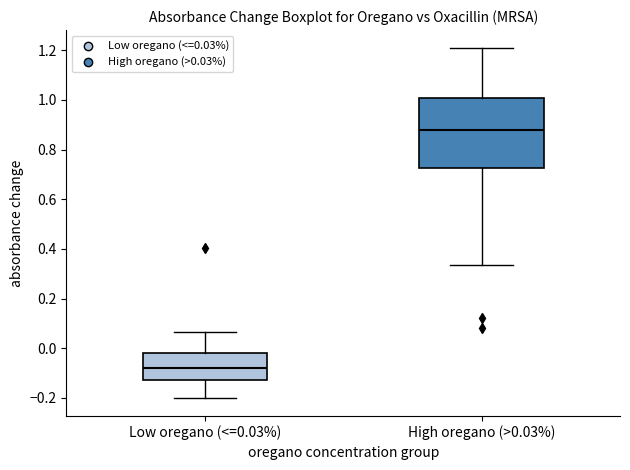

Reading left to right, transcribe this box plot: for each box, give where its median line is, the range the box spans, and where its two whiskers end, as read against the y-axis. The values are not printed on the chart, so give them approximately, as read against the axis.

Low oregano (<=0.03%): median -0.08, box -0.12 to -0.02, whiskers -0.20 to 0.06
High oregano (>0.03%): median 0.88, box 0.72 to 1.00, whiskers 0.34 to 1.22